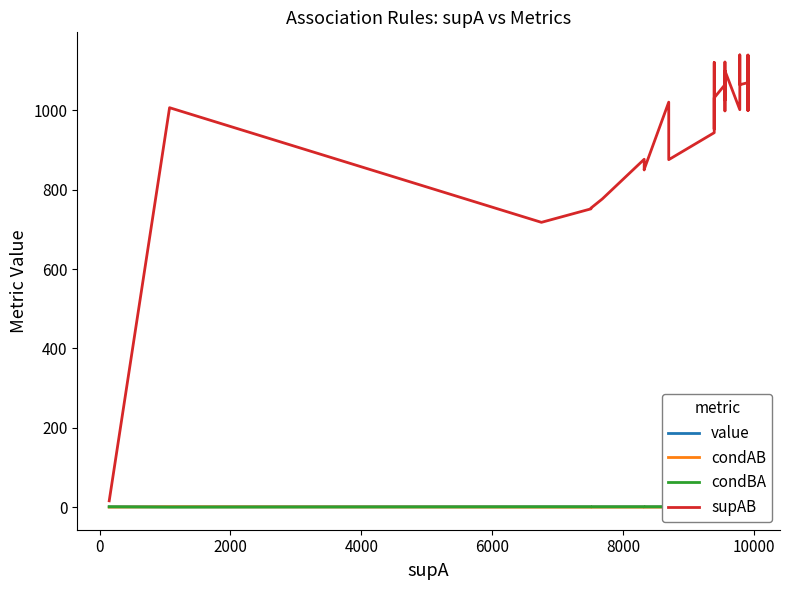

Where do condBA and condAB first cross each other?

0 and 2000